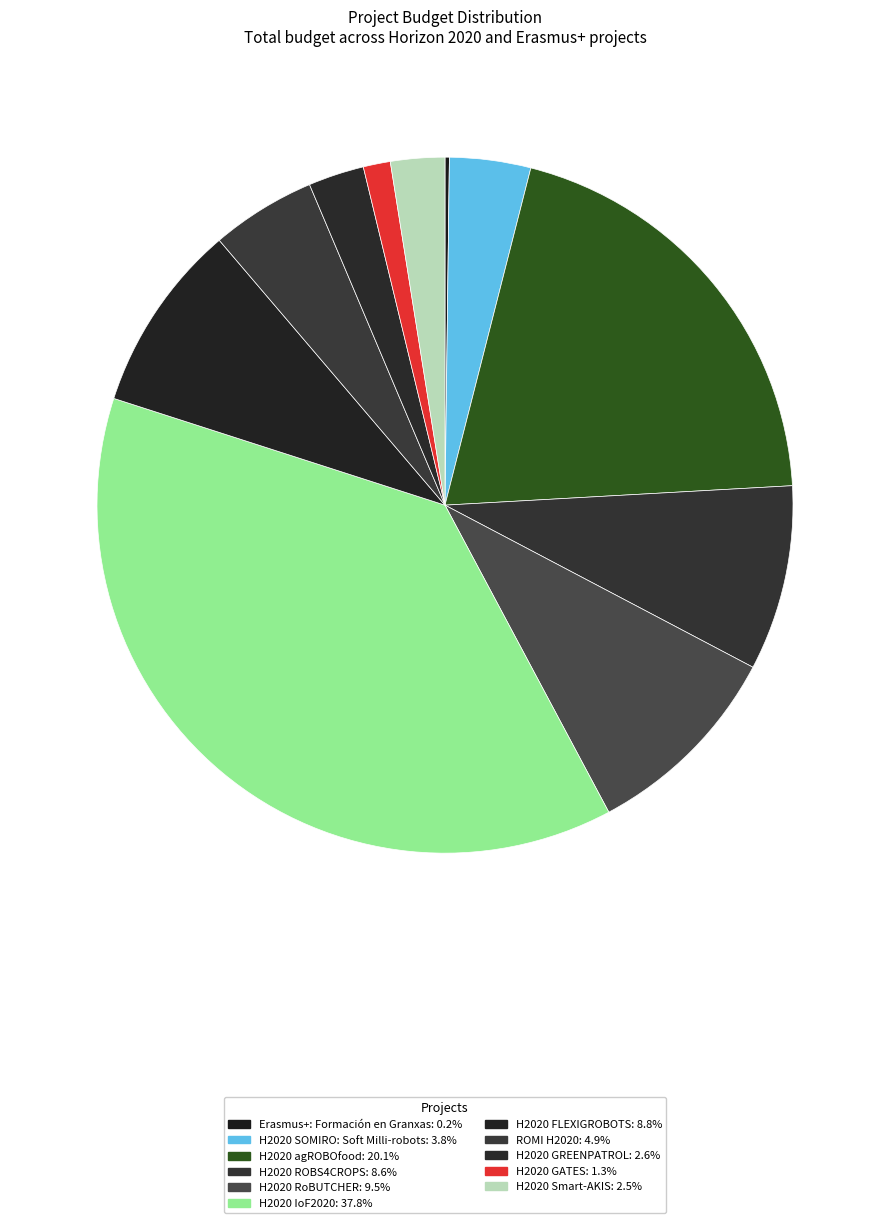

To the nearest percent, what is the combined percentage of Erasmus+: Formación en Granxas and H2020 IoF2020?

38%